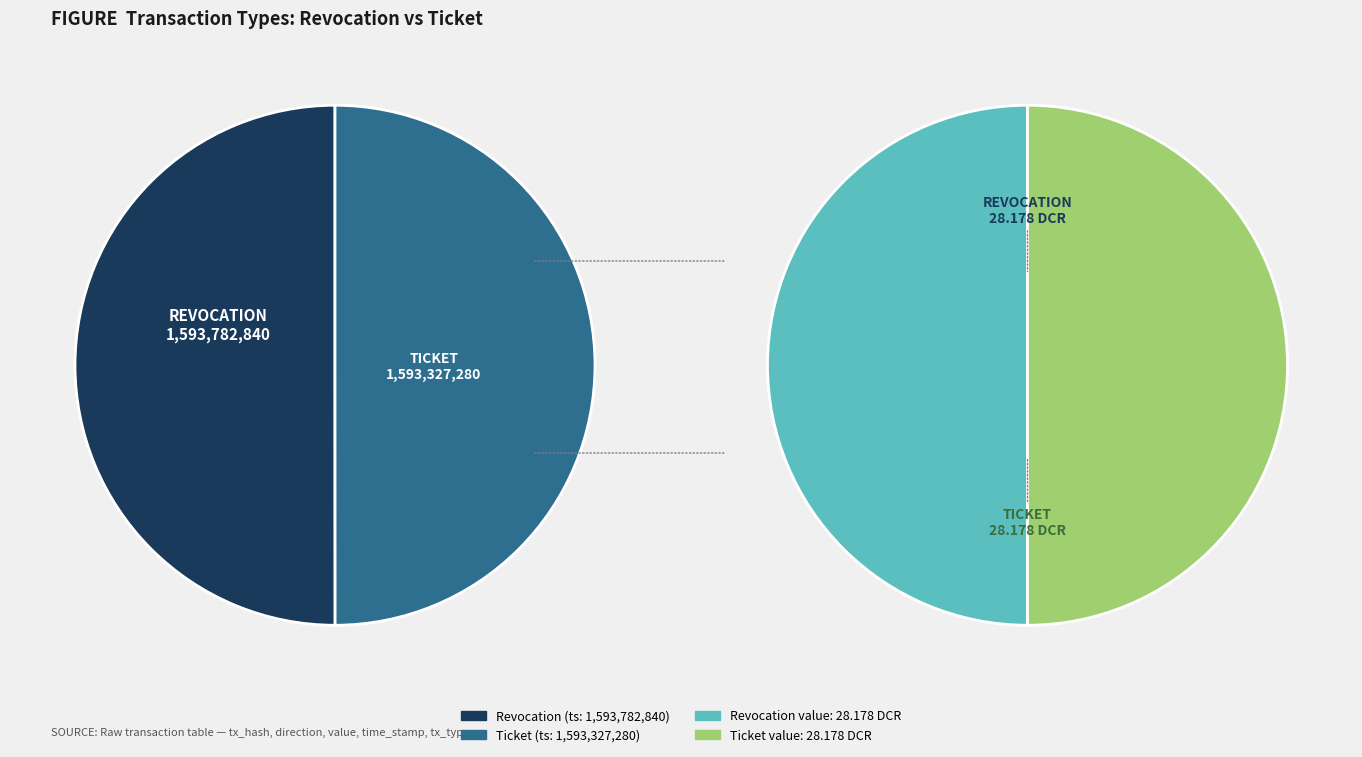

Which category accounts for the majority?

Revocation